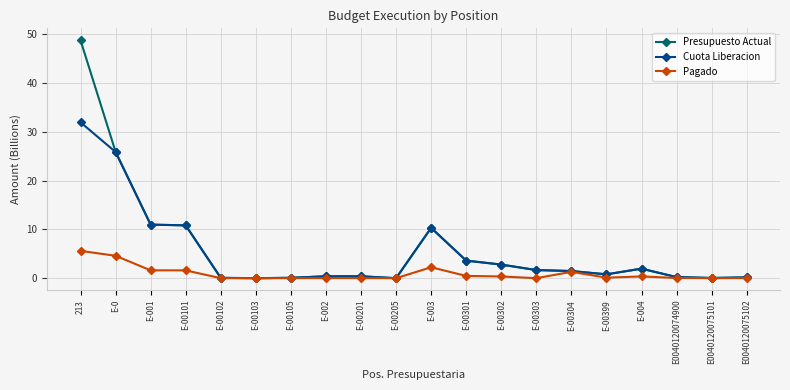

True or false: Cuota Liberacion has more than 0 points higher than both neighbors.

True